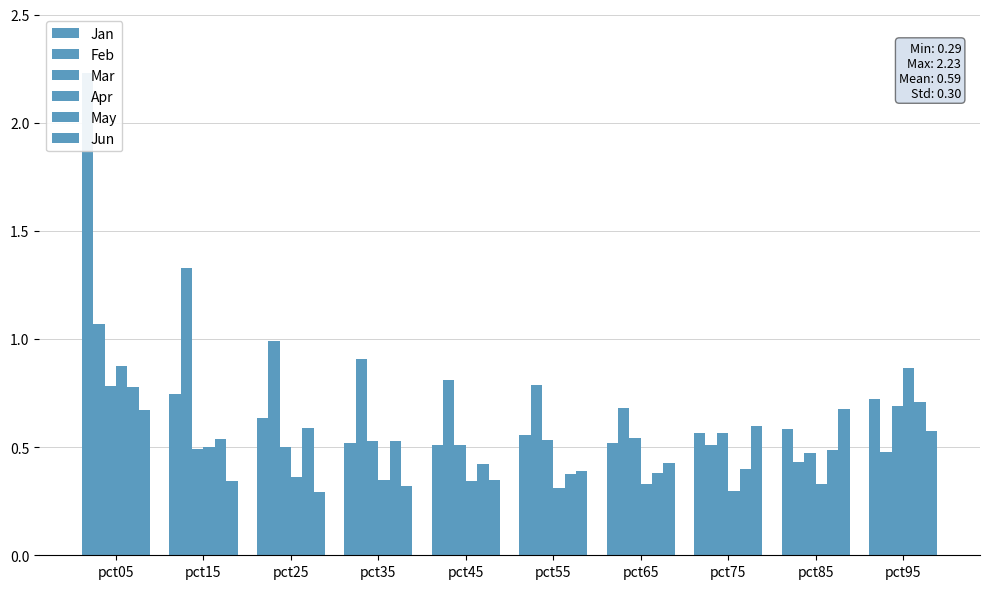

What is the difference between the highest and lowest values at pct45?

0.5